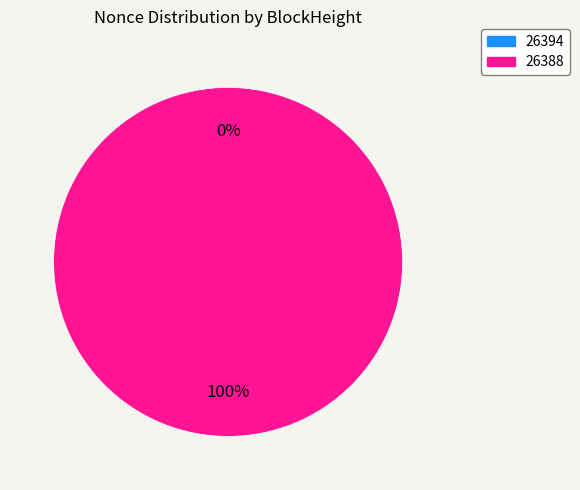

How many slices are in this pie chart?

2